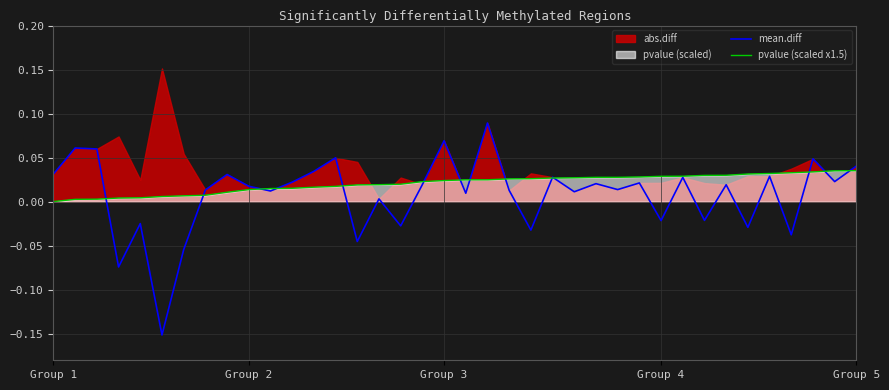

What is the difference between the mean.diff values at 10 and 5?

0.2